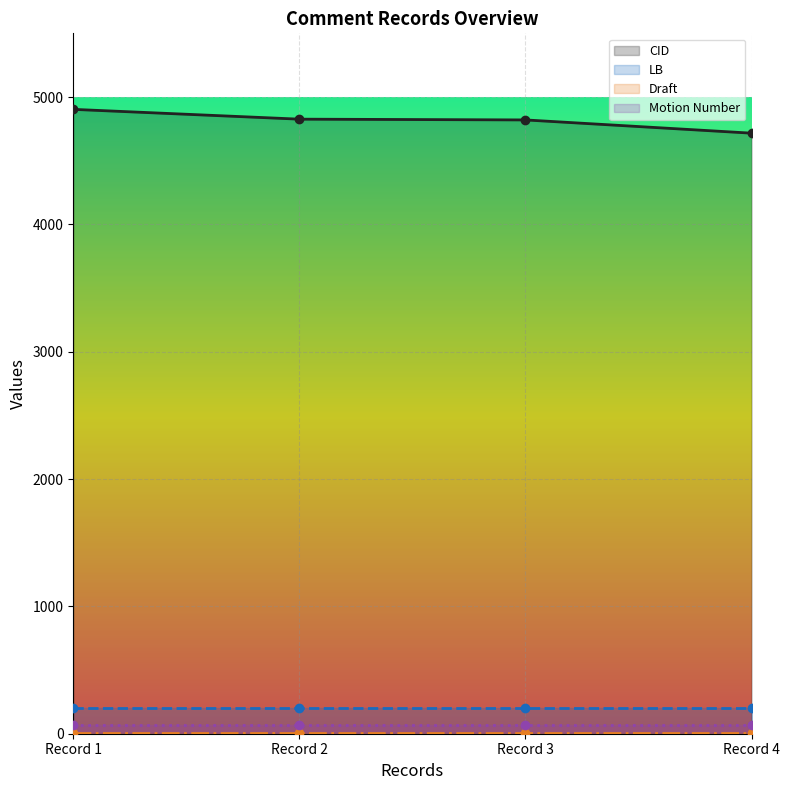

What is the maximum value shown in the chart?

4903